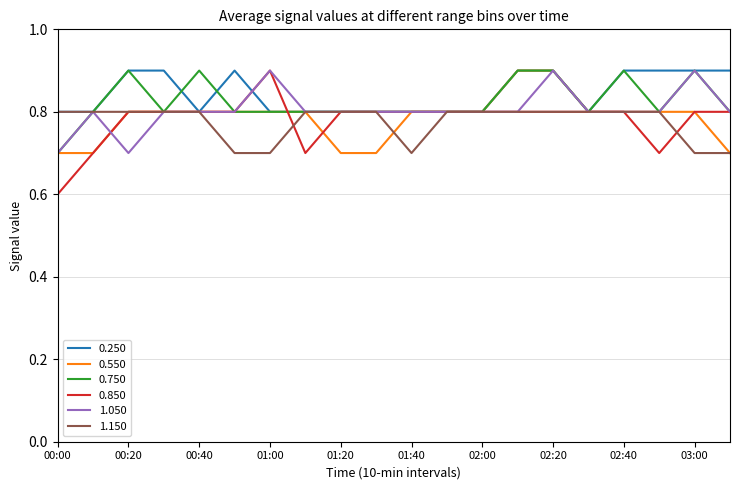

What is the highest value of the 0.850 series?

0.9